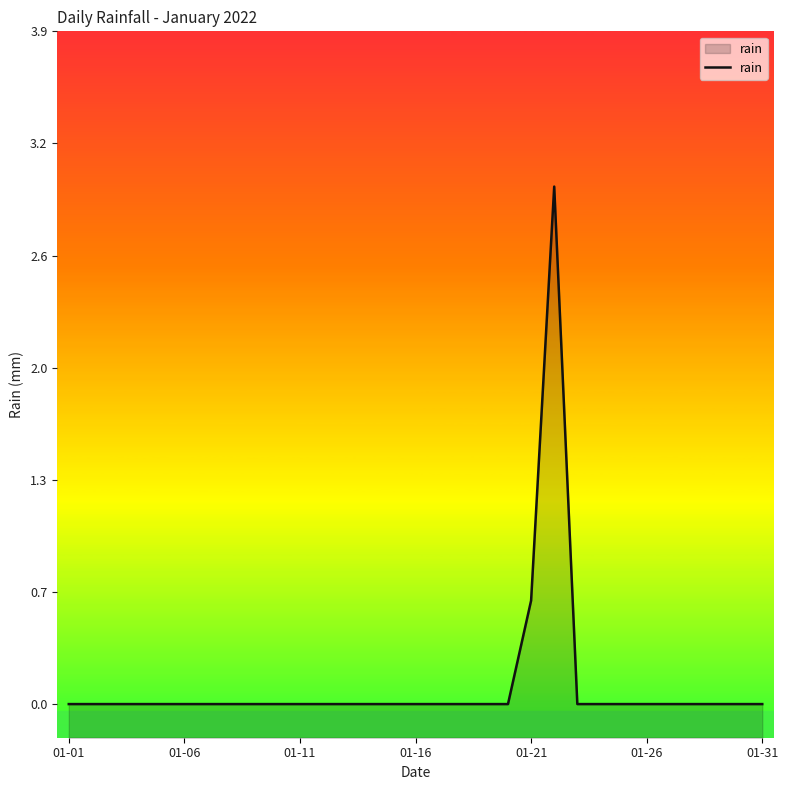

Reading left to right, what are all the values shown in this chart?

0.0	0.0	0.0	0.0	0.0	0.0	0.0	0.0	0.0	0.0	0.0	0.0	0.0	0.0	0.0	0.0	0.0	0.0	0.0	0.0	0.6	3.0	0.0	0.0	0.0	0.0	0.0	0.0	0.0	0.0	0.0